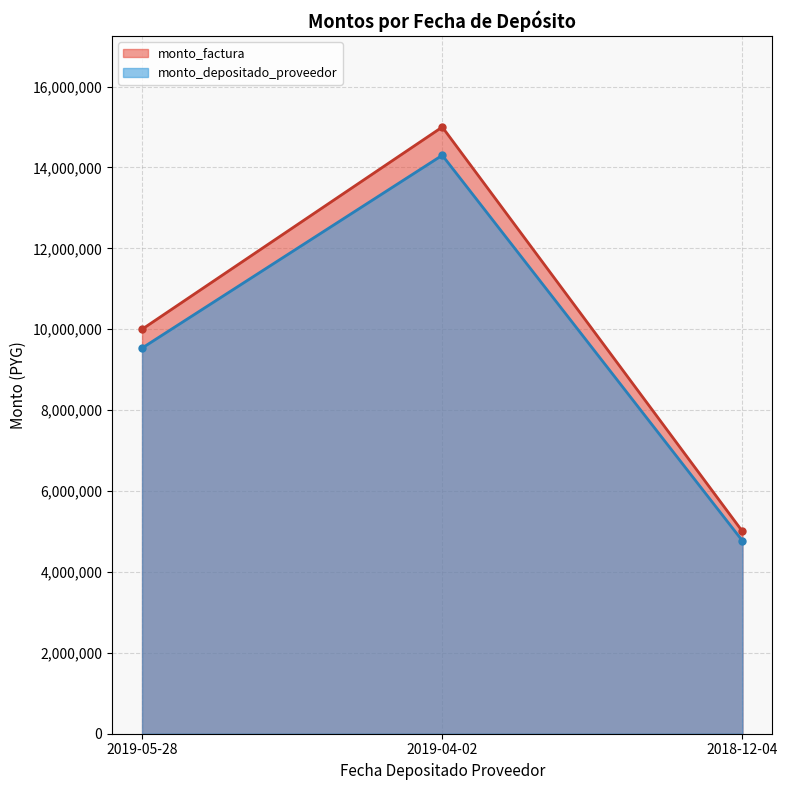

The monto_factura series shows 16508157 at 2019-05-28. True or false?

False